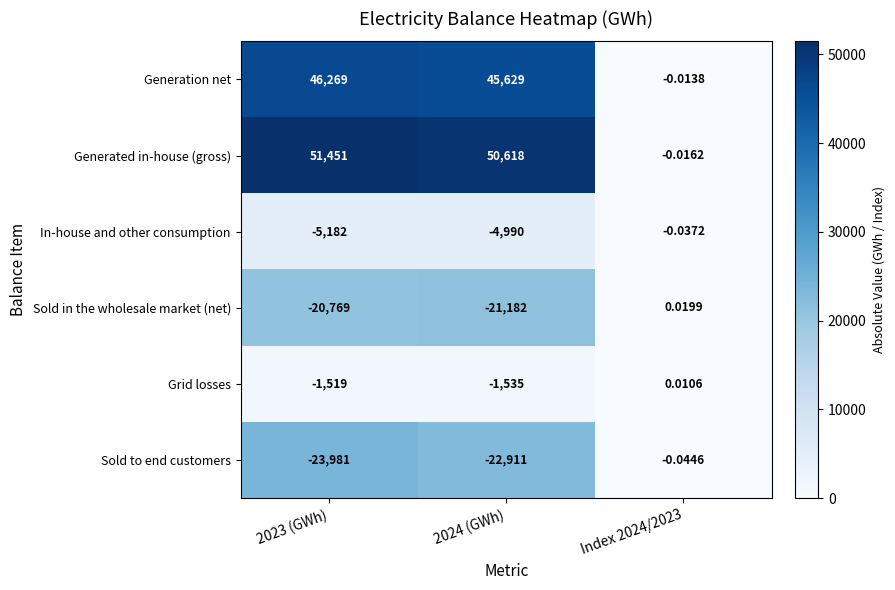

How many positive values does the Sold in the wholesale market (net) series have?

1